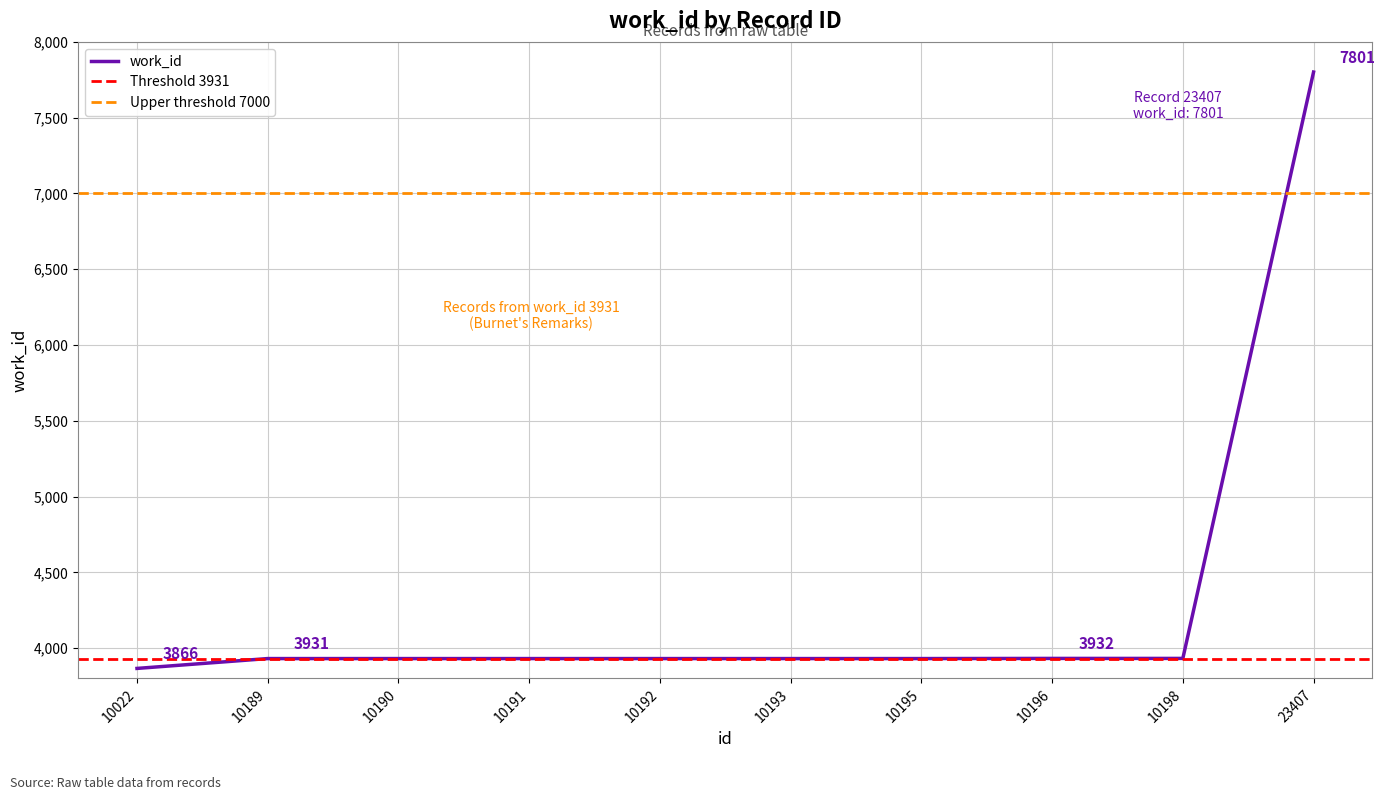

The chart shows a value of 3931 at 10191. True or false?

True